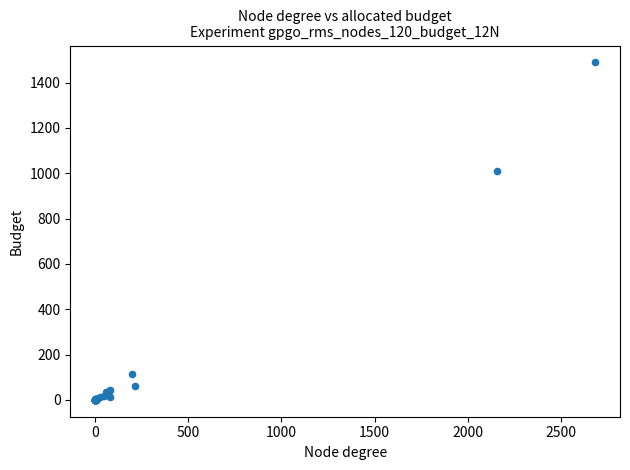

What Y value in the scatter plot is closest to 744?

1011